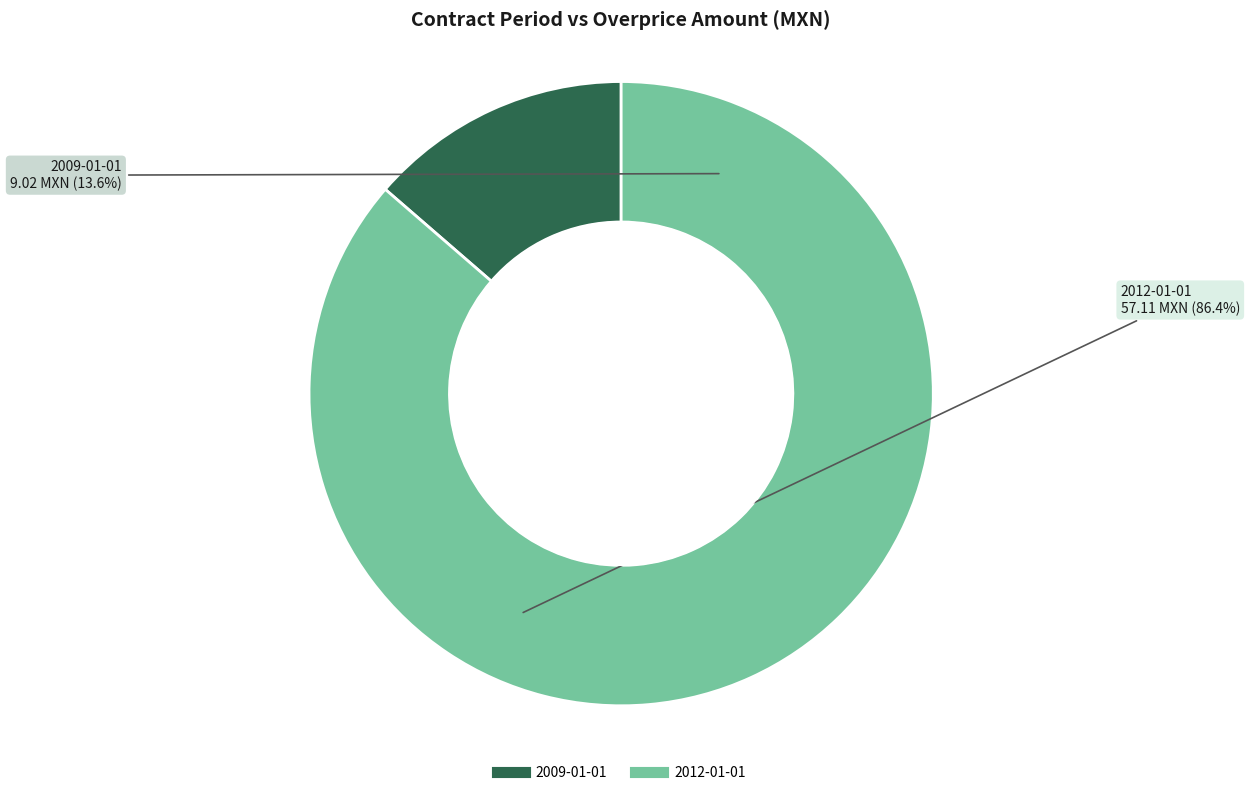

Which slice is the largest?

2012-01-01